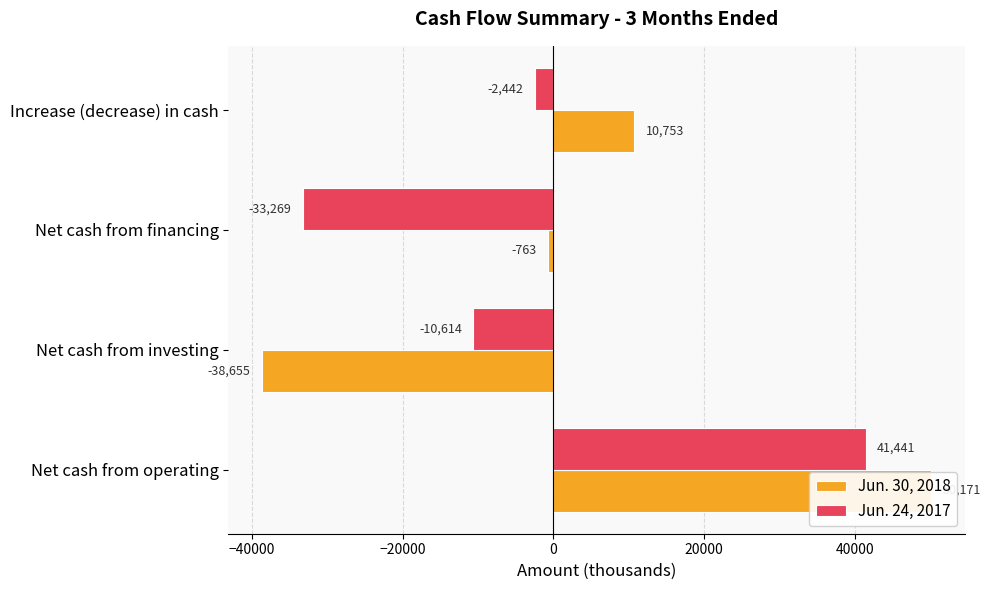

How many values in the Jun. 24, 2017 series are below -2442?

2